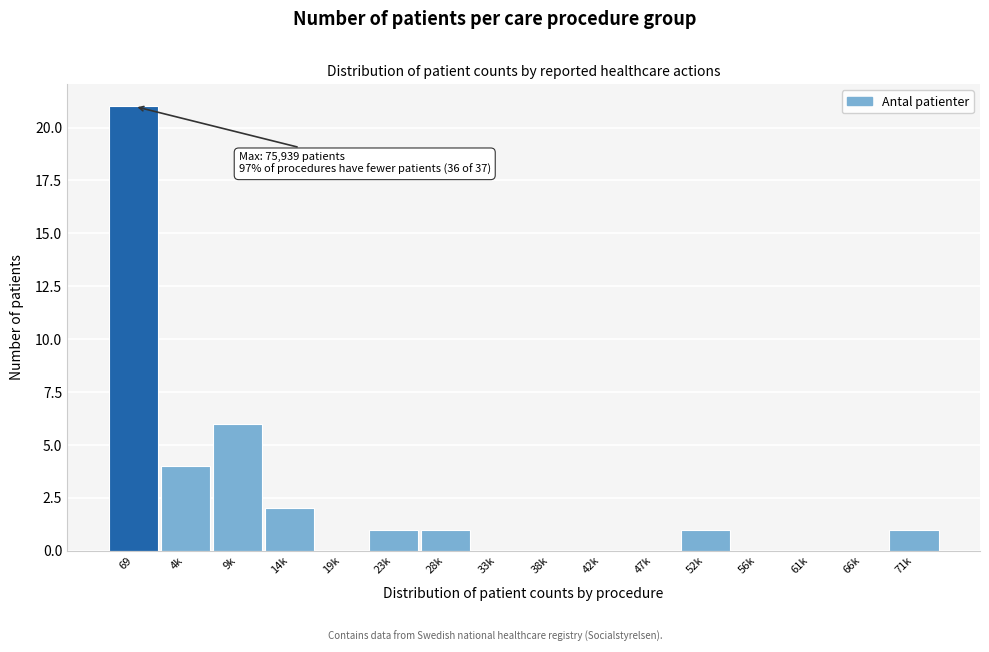

Reading left to right, list all the values displayed in this chart.

69=21	4k=4	9k=6	14k=2	19k=0	23k=1	28k=1	33k=0	38k=0	42k=0	47k=0	52k=1	56k=0	61k=0	66k=0	71k=1